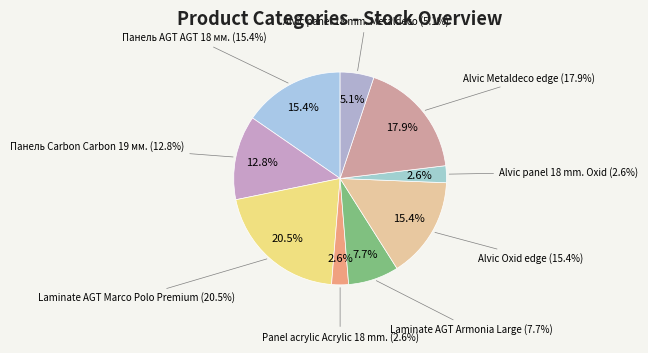

Which category has the smallest portion of the pie?

Panel acrylic Acrylic 18 mm.